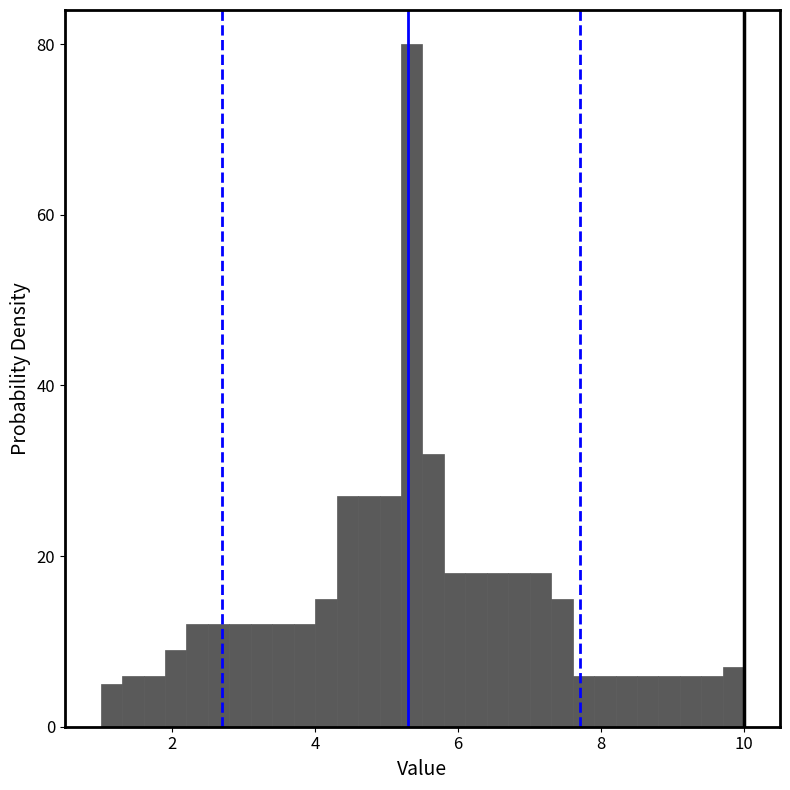

Read against the x-axis, roughly where is the centre of the tallest bar?

5.4